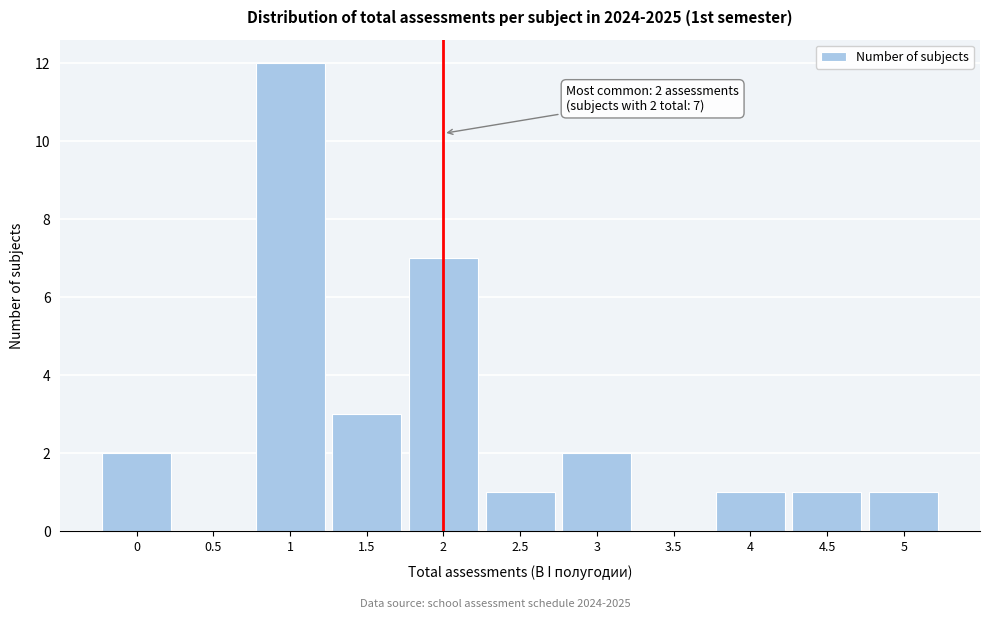

Over which range of the x-axis is the bar tallest?

0.75 to 1.25